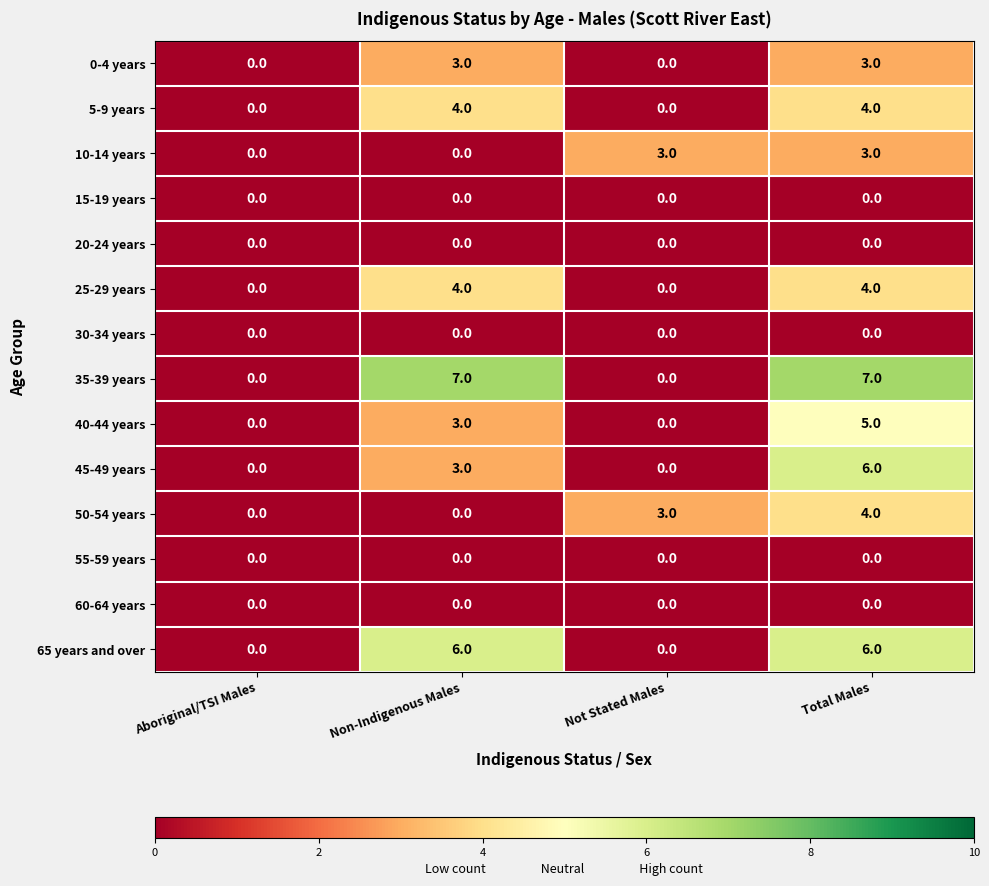

Count the 5-9 years values in the range 0 to 4.

4